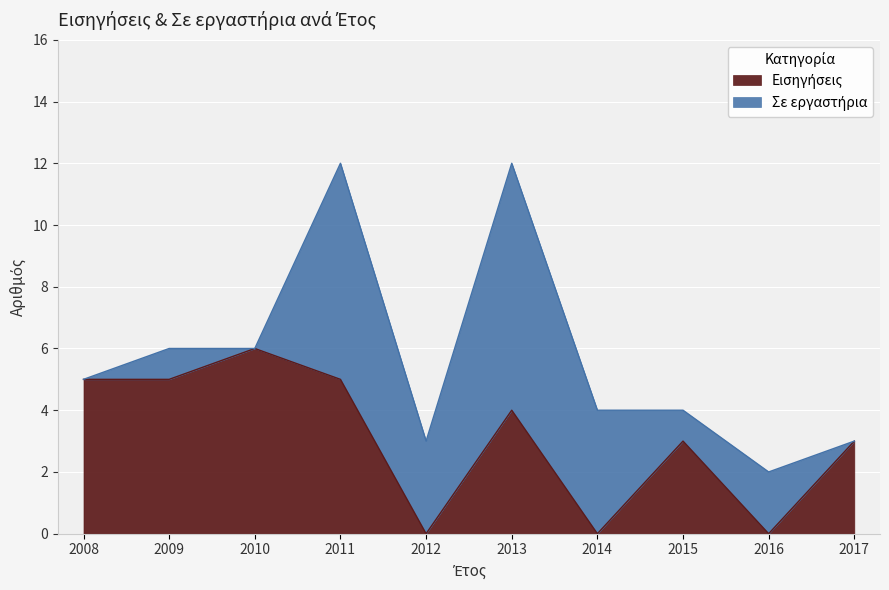

How many lines are shown in the chart?

2